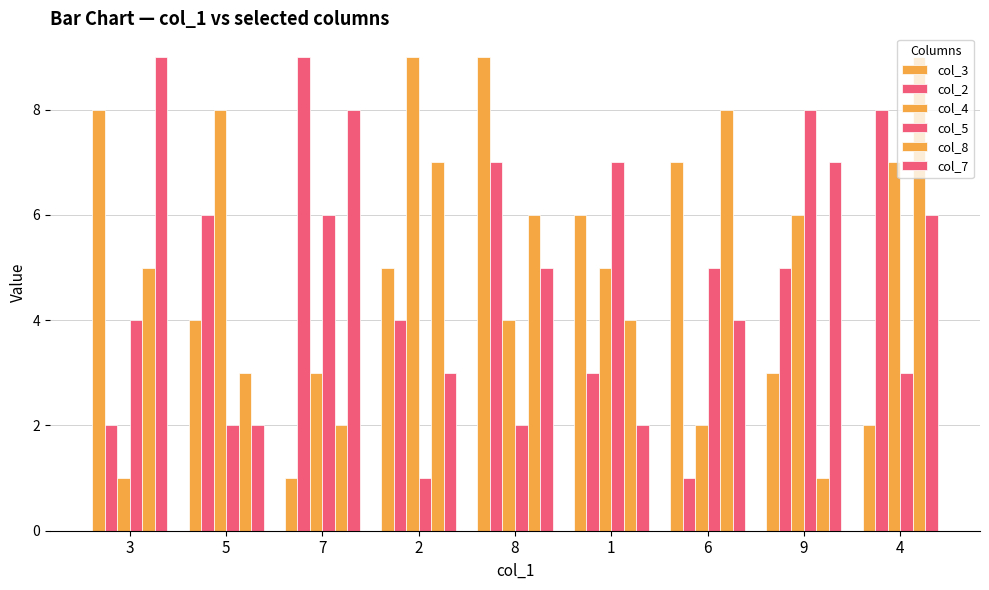

How many bars are there in total?

54